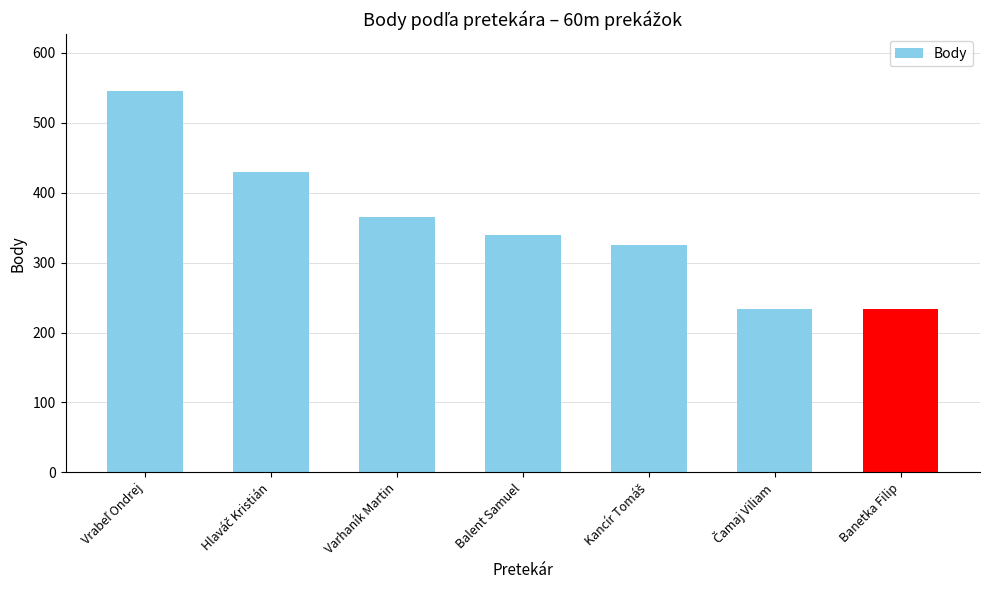

What is the minimum value shown in the chart?

233